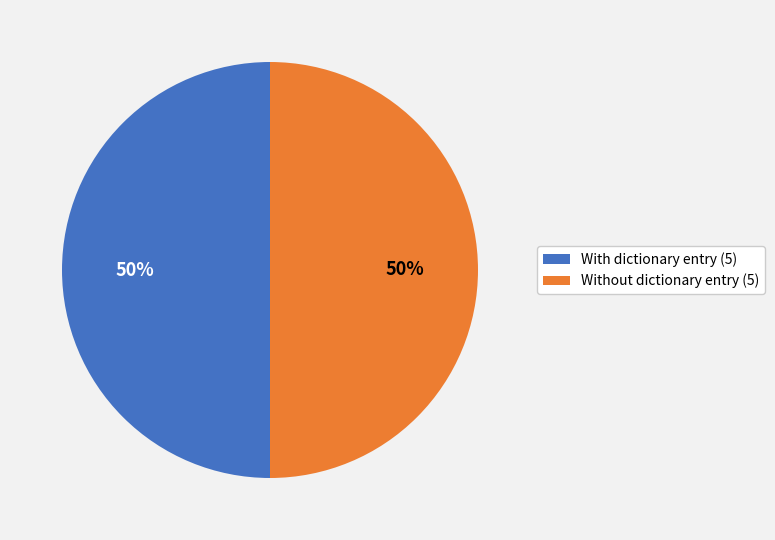

Do With dictionary entry (5) and Without dictionary entry (5) together represent more than half of the pie?

Yes